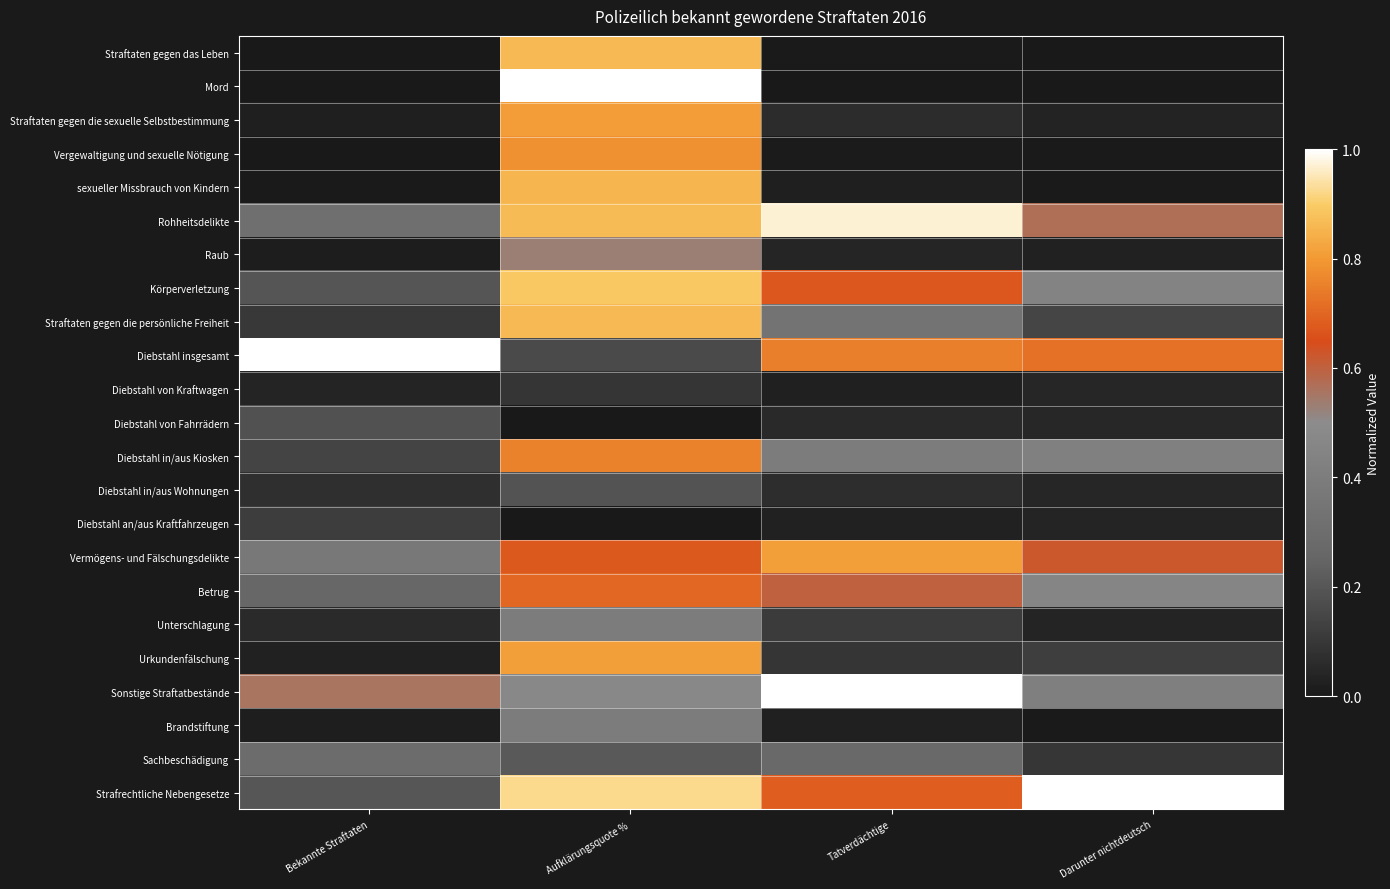

What is the difference between the highest and lowest values at Tatverdächtige?

1.0